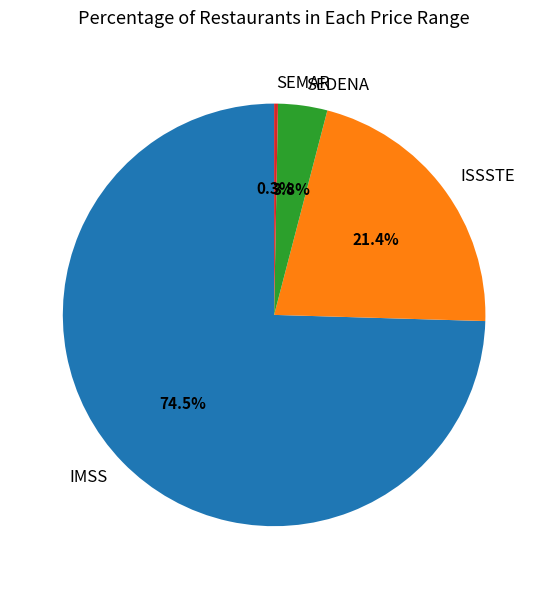

To the nearest percent, what is the combined percentage of IMSS and SEDENA?

78%